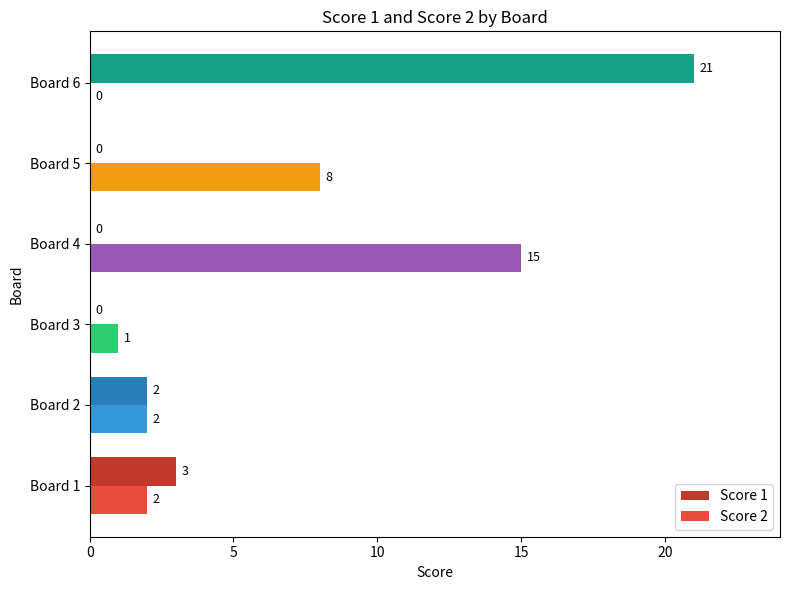

Which category has the highest value in the Score 1 series?

Board 6